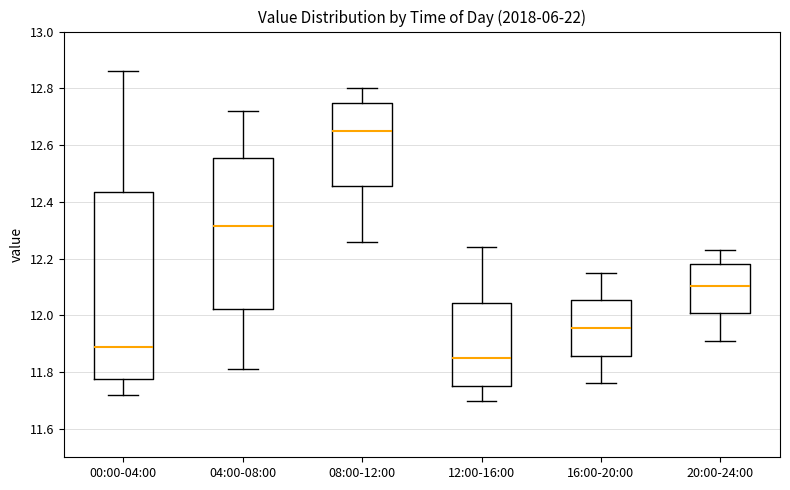

Reading left to right, read every box against the y-axis: the position of its median line, the range the box covers, and the ends of its whiskers. The values are not printed on the chart, so give them approximately, as read against the axis.

00:00-04:00: median 11.90, box 11.78 to 12.44, whiskers 11.72 to 12.86
04:00-08:00: median 12.32, box 12.02 to 12.56, whiskers 11.82 to 12.72
08:00-12:00: median 12.66, box 12.46 to 12.76, whiskers 12.26 to 12.80
12:00-16:00: median 11.86, box 11.76 to 12.04, whiskers 11.70 to 12.24
16:00-20:00: median 11.96, box 11.86 to 12.06, whiskers 11.76 to 12.16
20:00-24:00: median 12.10, box 12.00 to 12.18, whiskers 11.92 to 12.24